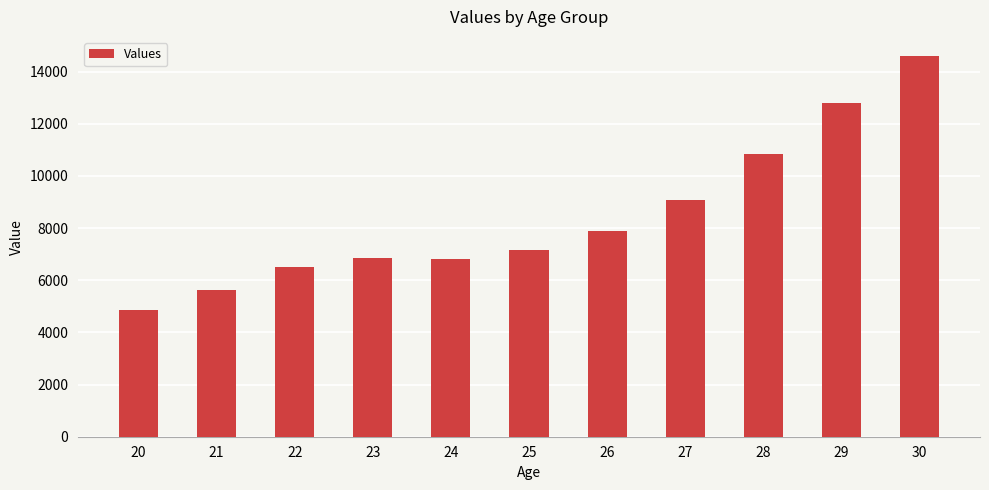

What is the greatest value displayed?

14604.6